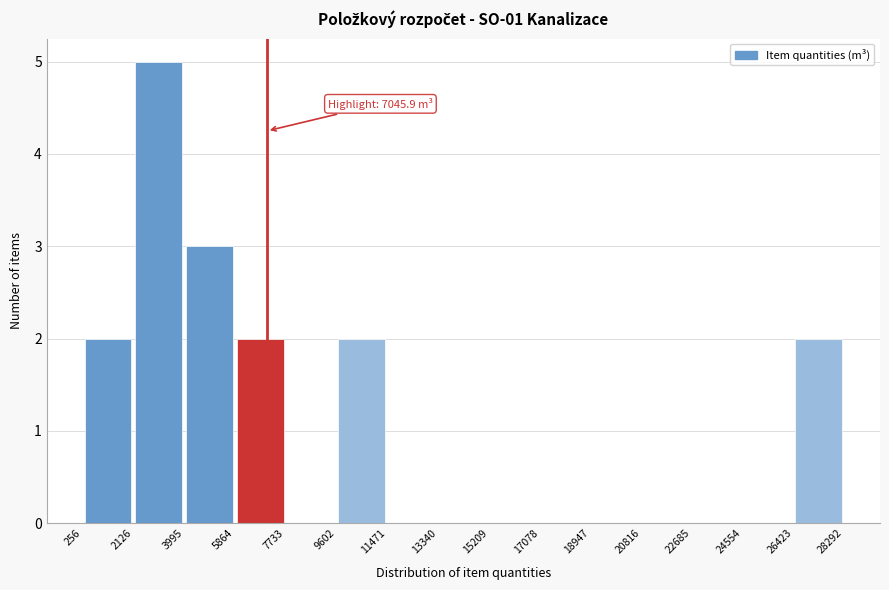

Which range on the x-axis has the tallest bar?

2126 to 3995